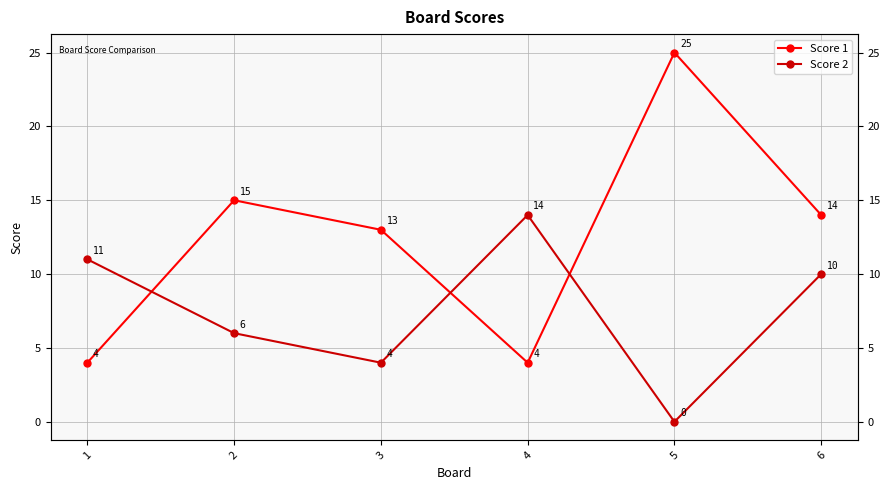

The value of Score 1 at 5 is 40. True or false?

False